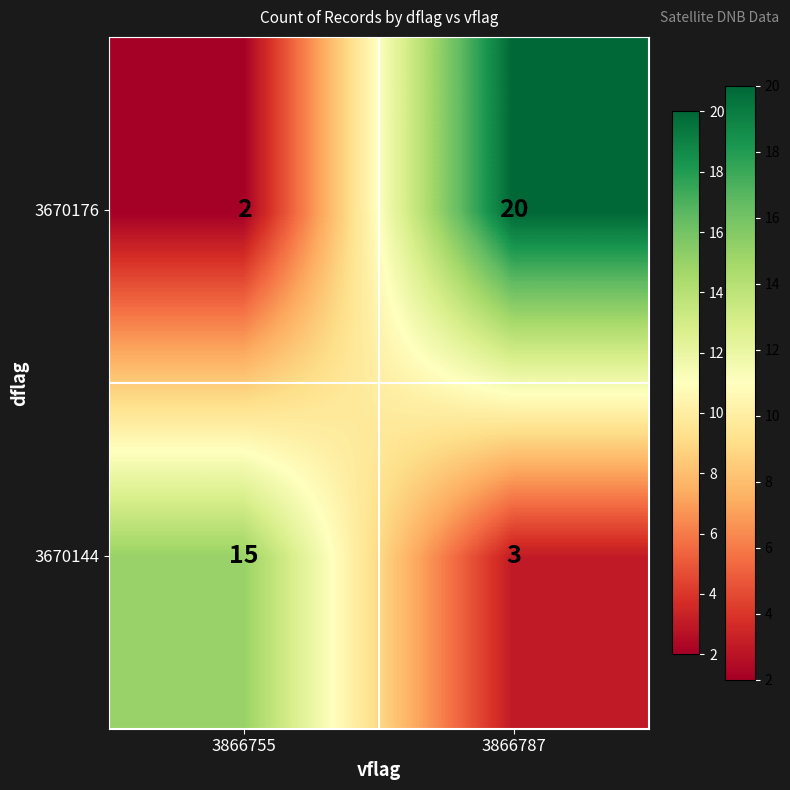

Which category has the highest value in the 3670144 series?

3866755